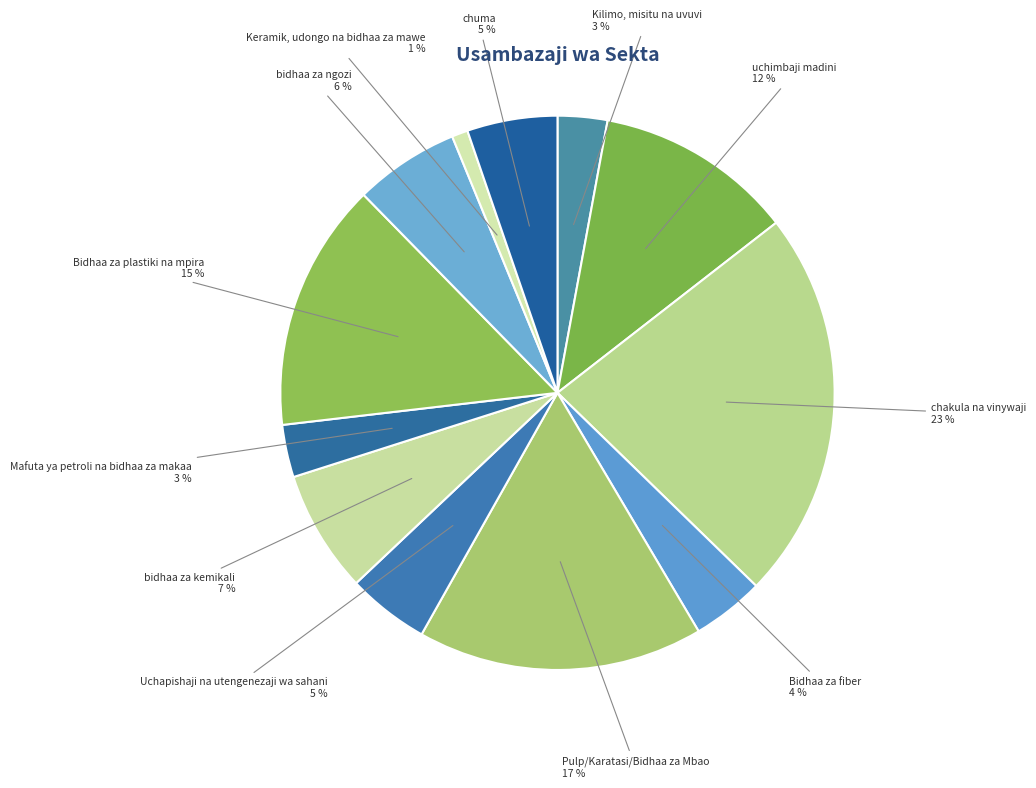

What percentage is the bidhaa za ngozi slice, to the nearest percent?

6%